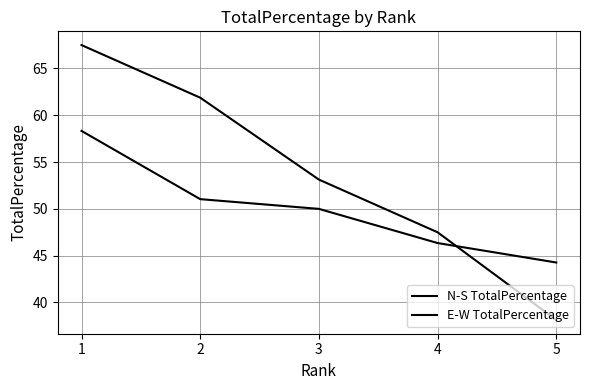

Is this an area chart (filled region under the line)?

No